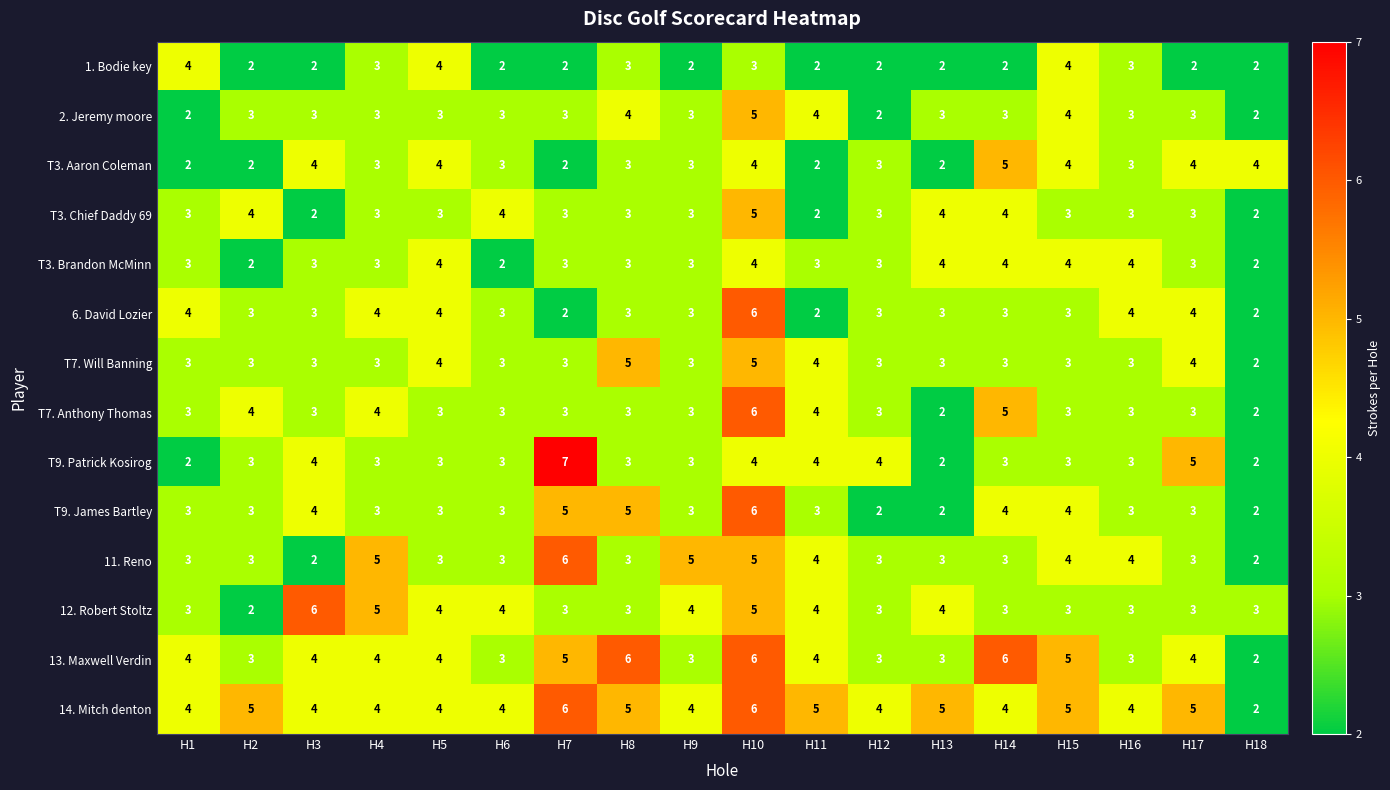

Is it true that T9. James Bartley equals 3 at H17?

True